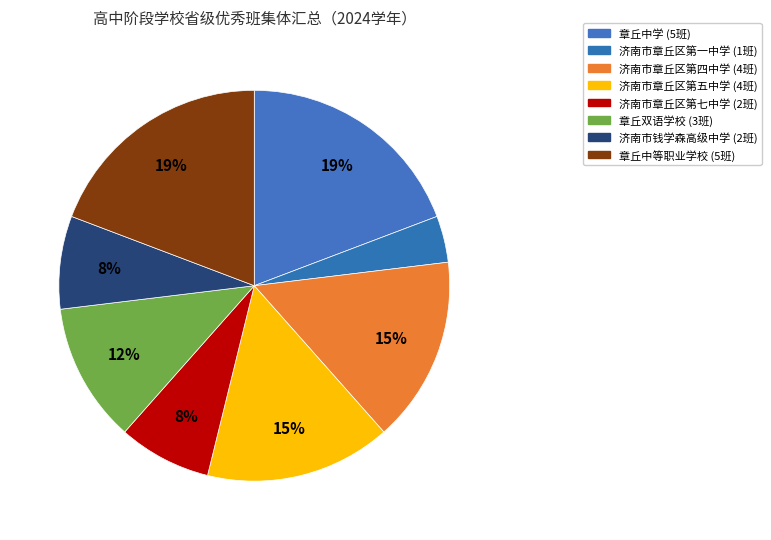

To the nearest percent, what portion does 济南市章丘区第七中学 represent?

8%